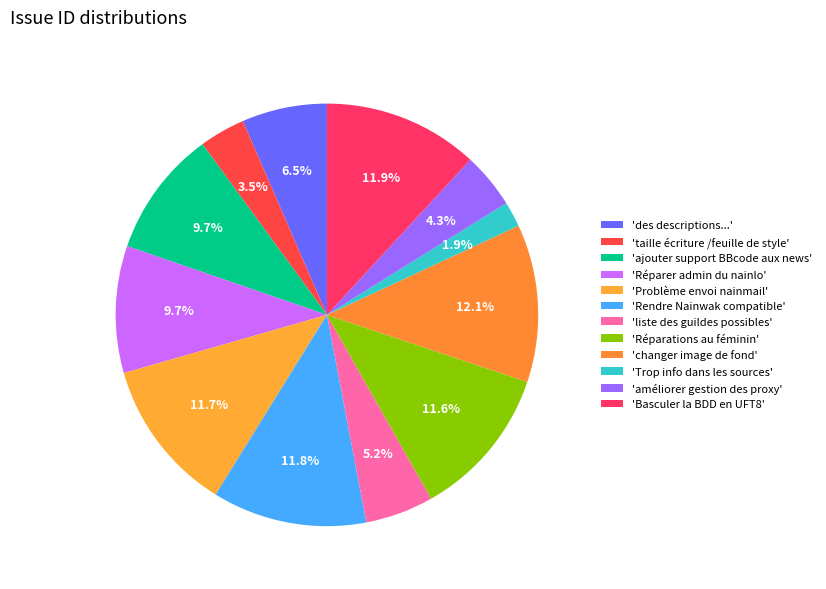

Rank the categories by value from lowest to highest.

Trop d'information dans les sources, taille d'écriture /feuille de style, améliorer la gestion des proxy, liste des guildes possibles, des descriptions..., ajouter le support de BBcode aux news, Réparer l'admin du nainlo, Réparations au féminin, Problème d'envoi de nainmail, Rendre Nainwak compatible, Basculer la BDD en UFT8, changer l'image de fond